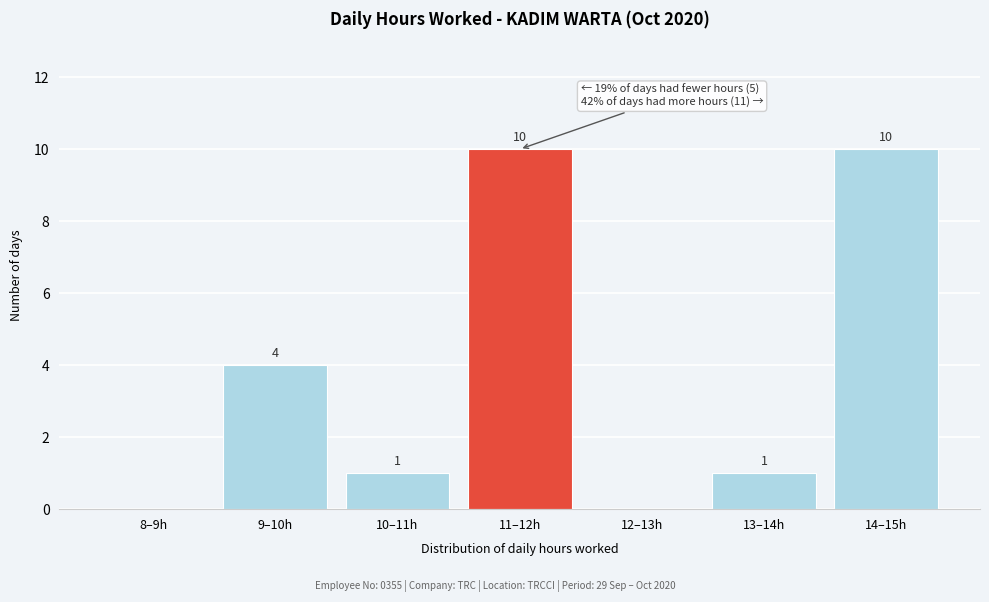

Reading right to left, list all the values displayed in this chart.

14–15h=10	13–14h=1	12–13h=0	11–12h=10	10–11h=1	9–10h=4	8–9h=0